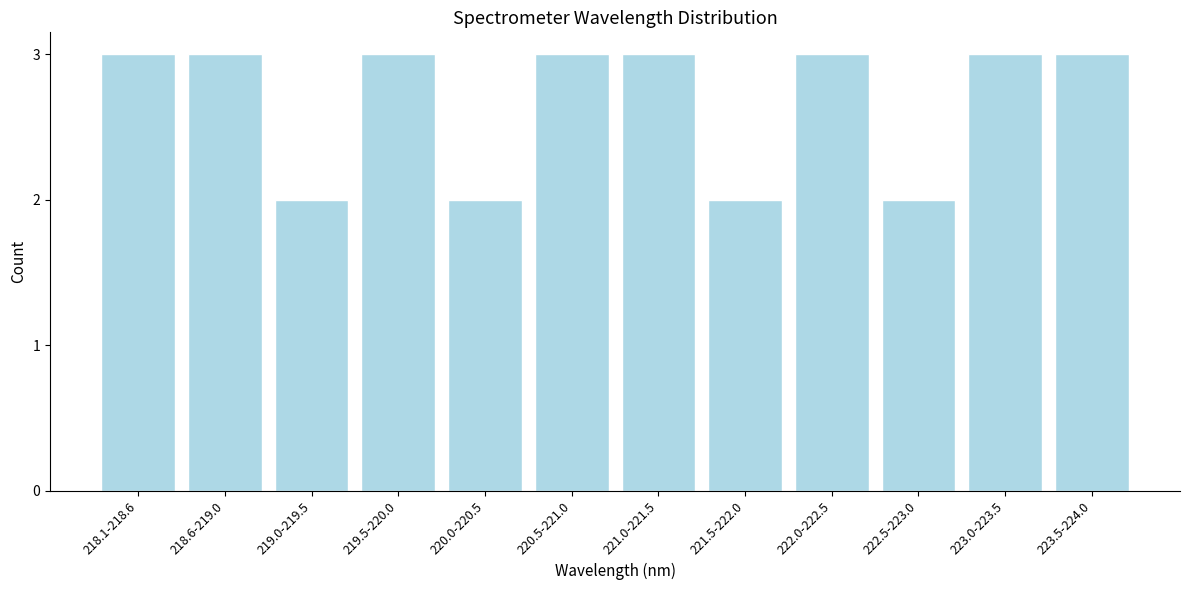

Reading left to right, list all the values displayed in this chart.

218.1-218.6=3	218.6-219.0=3	219.0-219.5=2	219.5-220.0=3	220.0-220.5=2	220.5-221.0=3	221.0-221.5=3	221.5-222.0=2	222.0-222.5=3	222.5-223.0=2	223.0-223.5=3	223.5-224.0=3